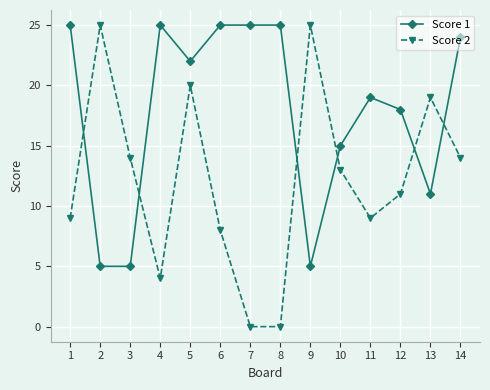

Reading right to left, list all the values displayed in this chart.

Score 1: 24	11	18	19	15	5	25	25	25	22	25	5	5	25
Score 2: 14	19	11	9	13	25	0	0	8	20	4	14	25	9